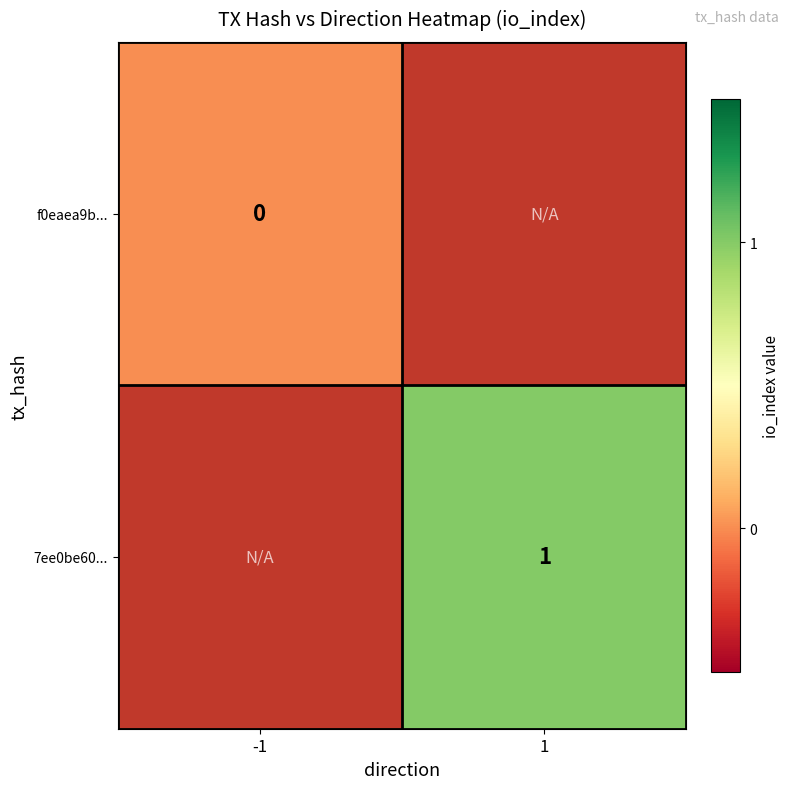

The value of 7ee0be60... at 1 is 1. True or false?

True